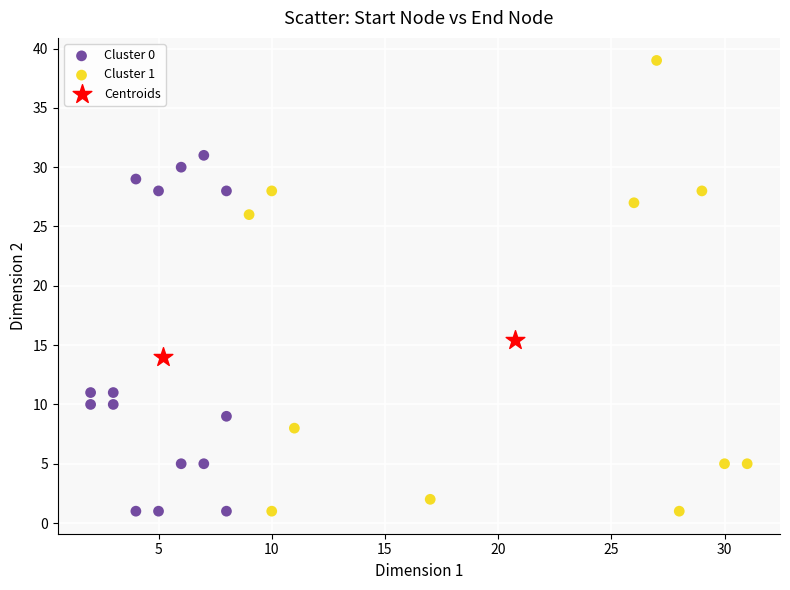

Which series has the largest Y range (max minus min)?

Cluster 1